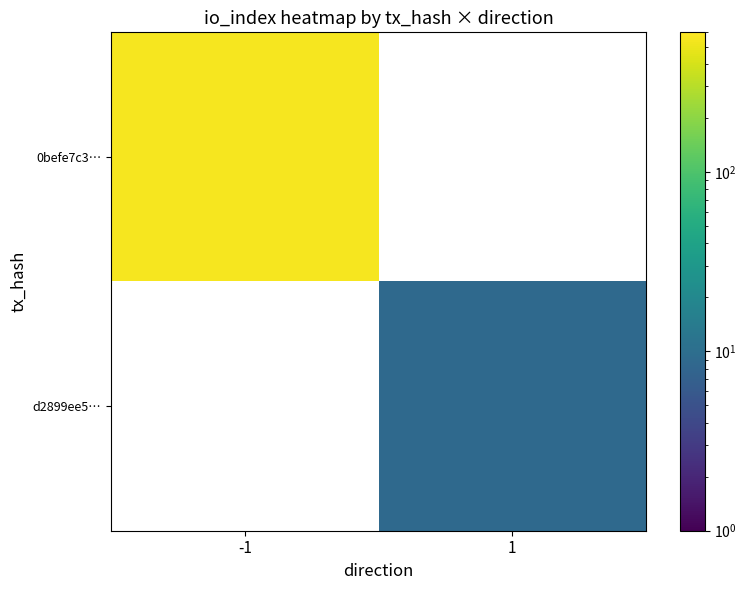

Which category has the highest value across all series?

-1